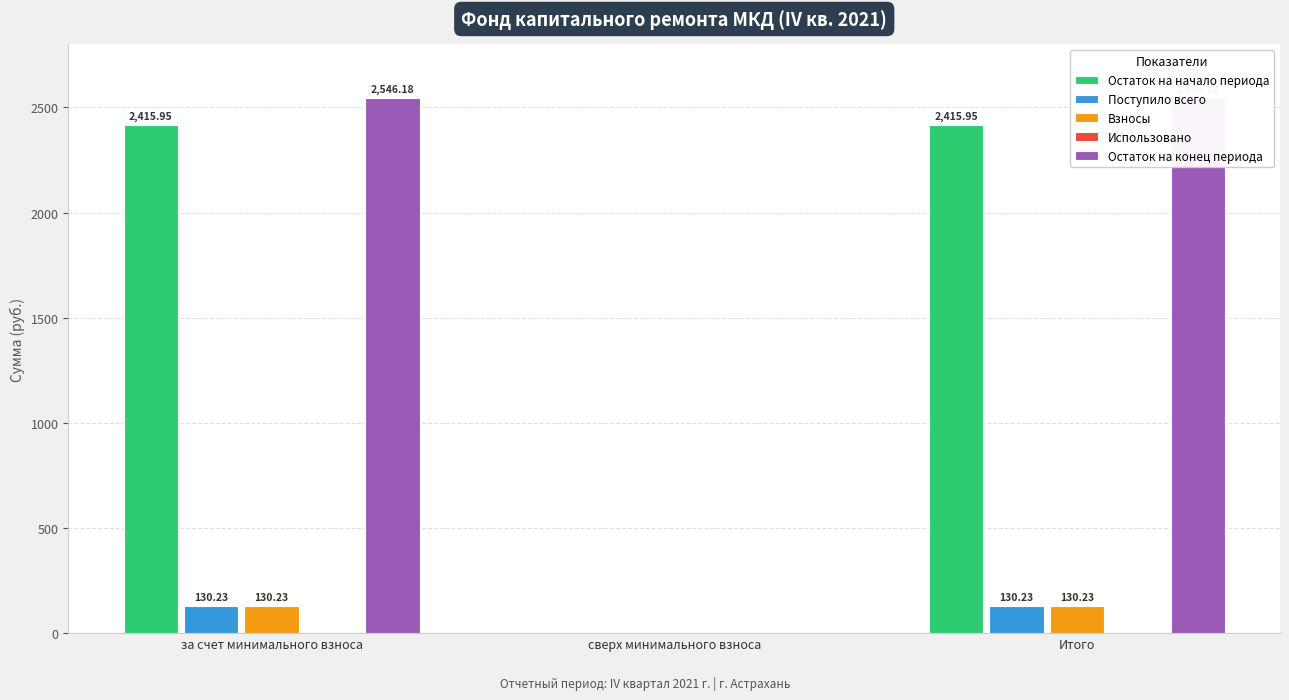

What is the sum of all Остаток на конец периода values?

5092.4